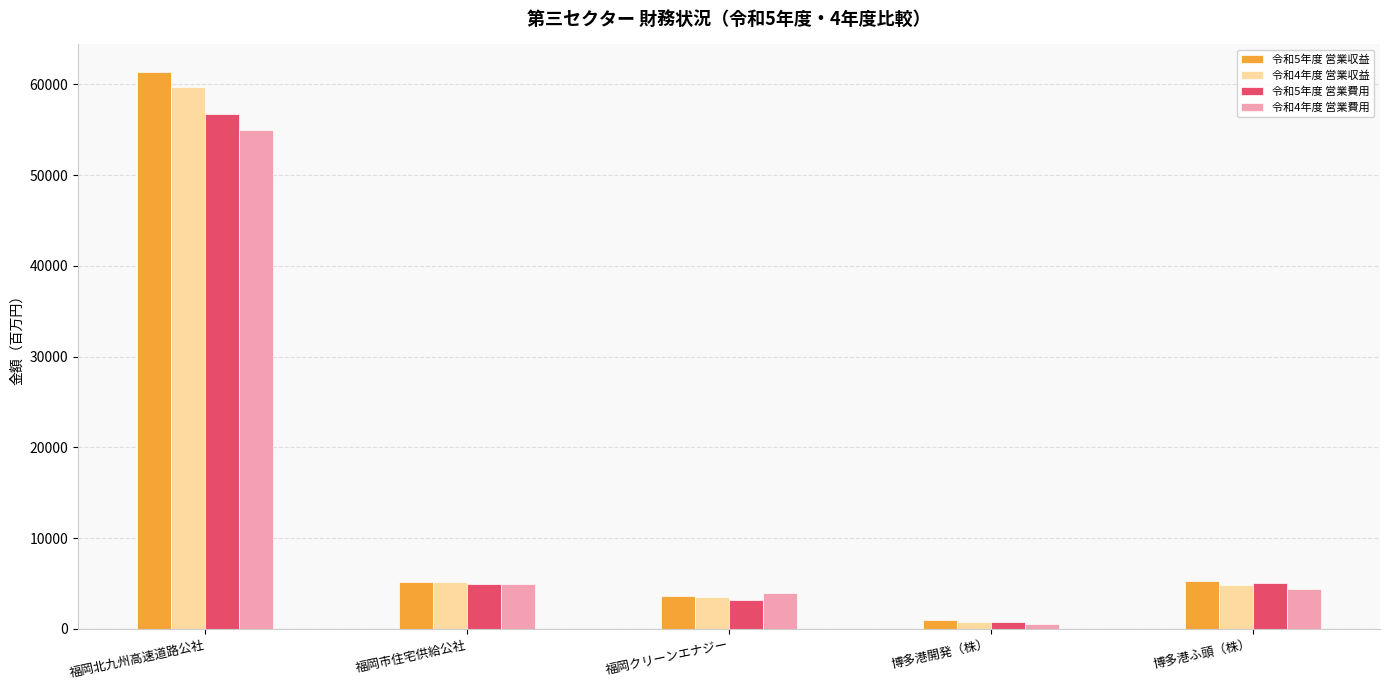

What is the value of the 令和5年度 営業費用 bar at the 4th from the left?

714.1